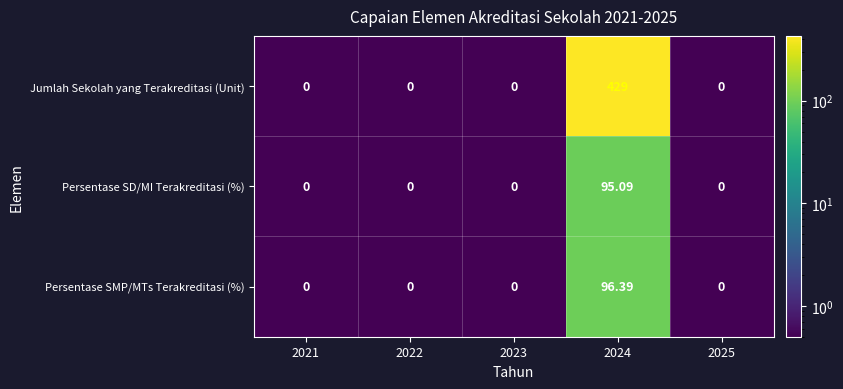

At which category is the sum across all series the highest?

2024